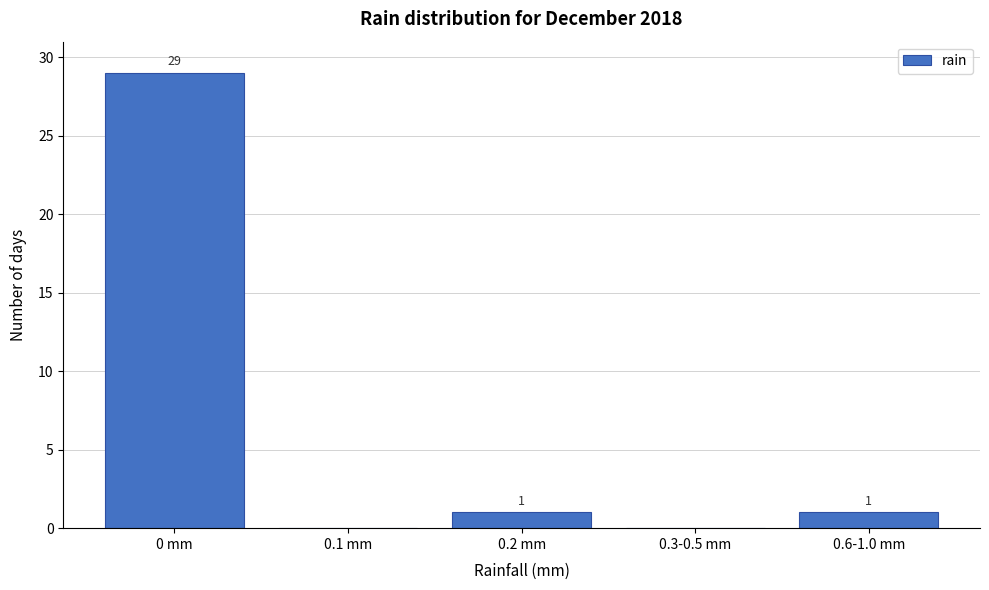

Reading left to right, what are all the values shown in this chart?

0 mm=29	0.1 mm=0	0.2 mm=1	0.3-0.5 mm=0	0.6-1.0 mm=1